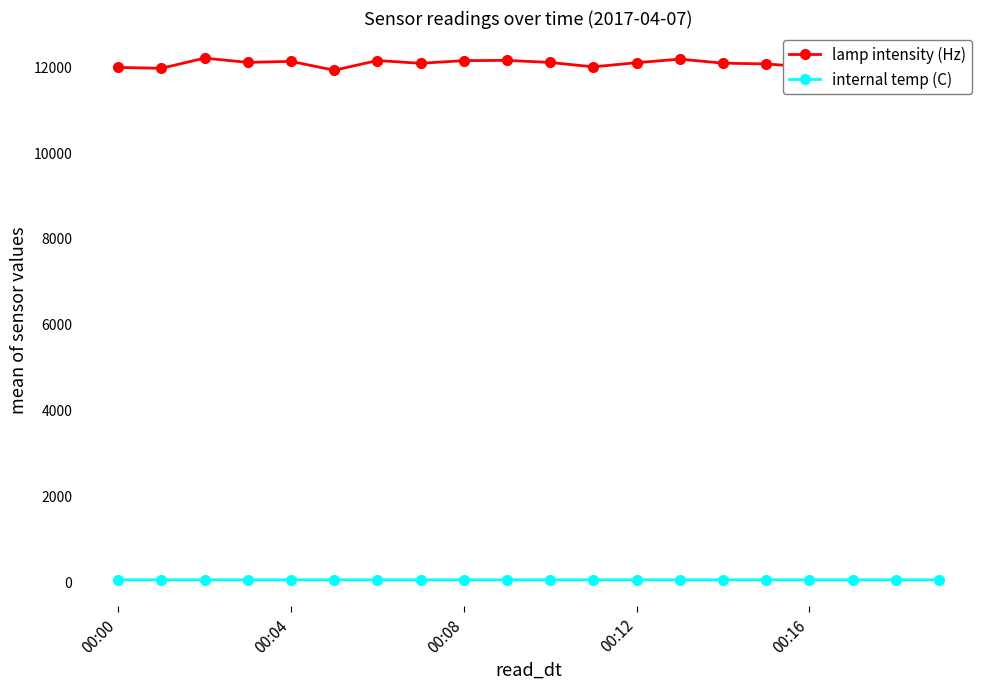

True or false: lamp intensity (Hz) has more than 0 points higher than both neighbors.

True